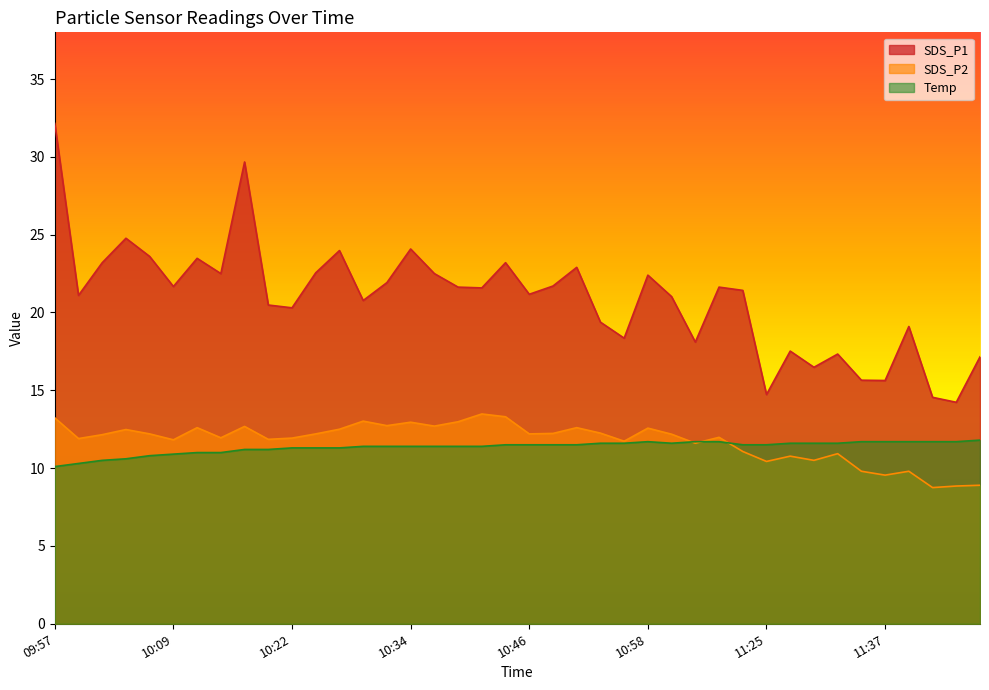

Reading left to right, what are all the values shown in this chart?

SDS_P1: 32.1	21.1	23.2	24.8	23.6	21.7	23.5	22.5	29.7	20.5	20.3	22.6	24.0	20.8	21.9	24.1	22.5	21.6	21.6	23.2	21.2	21.7	22.9	19.4	18.4	22.4	21.0	18.1	21.6	21.4	14.7	17.5	16.5	17.3	15.7	15.6	19.1	14.6	14.2	17.1
SDS_P2: 13.2	11.9	12.2	12.5	12.2	11.8	12.6	11.9	12.7	11.8	11.9	12.2	12.5	13.0	12.7	12.9	12.7	13.0	13.5	13.3	12.2	12.2	12.6	12.2	11.7	12.6	12.2	11.6	12.0	11.1	10.4	10.8	10.5	10.9	9.8	9.6	9.8	8.8	8.8	8.9
Temp: 10.1	10.3	10.5	10.6	10.8	10.9	11.0	11.0	11.2	11.2	11.3	11.3	11.3	11.4	11.4	11.4	11.4	11.4	11.4	11.5	11.5	11.5	11.5	11.6	11.6	11.7	11.6	11.7	11.7	11.5	11.5	11.6	11.6	11.6	11.7	11.7	11.7	11.7	11.7	11.8